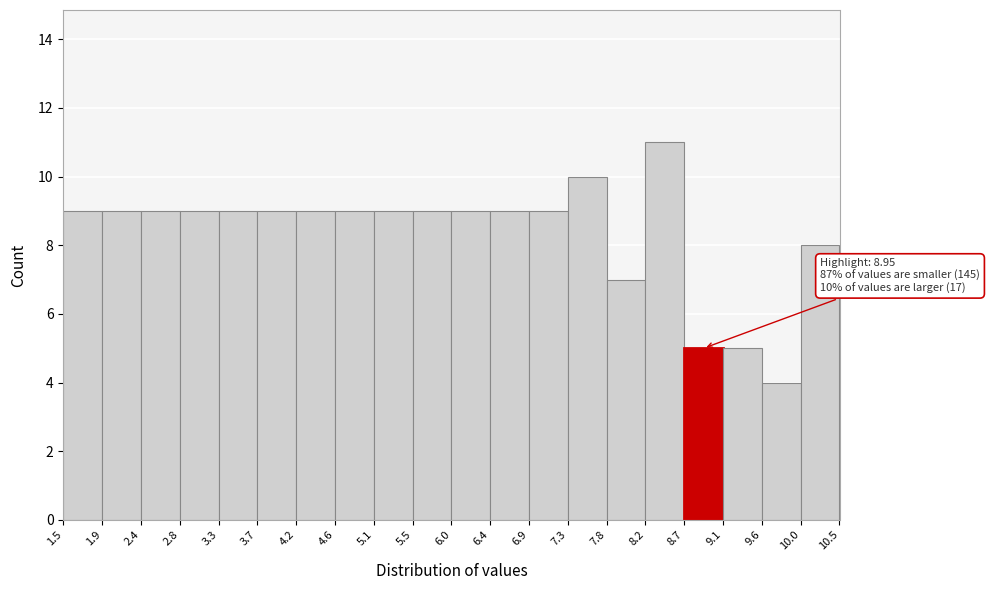

Over which range of the x-axis is the bar tallest?

8.2 to 8.7